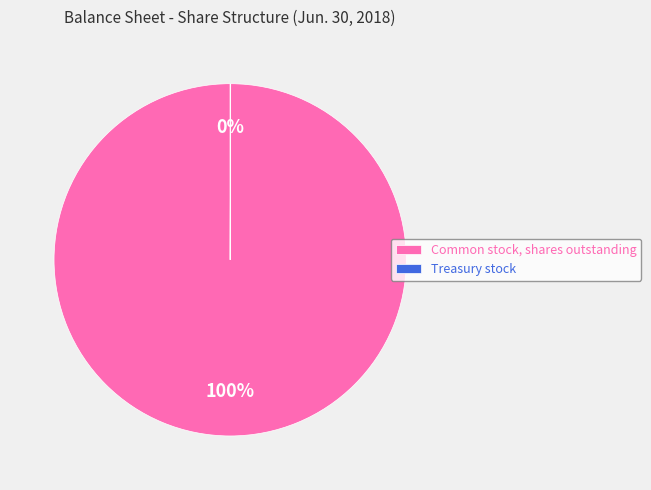

To the nearest percent, what is the average slice percentage?

50%